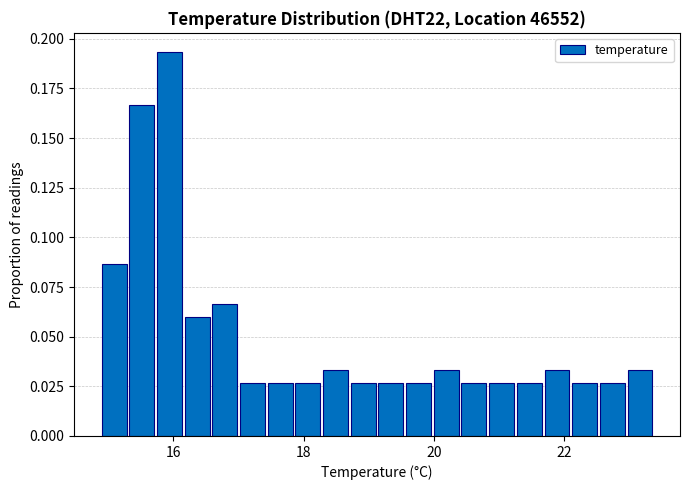

Around what value on the x-axis is the tallest bar? Give the approximate position of its centre, as read against the axis.

16.0